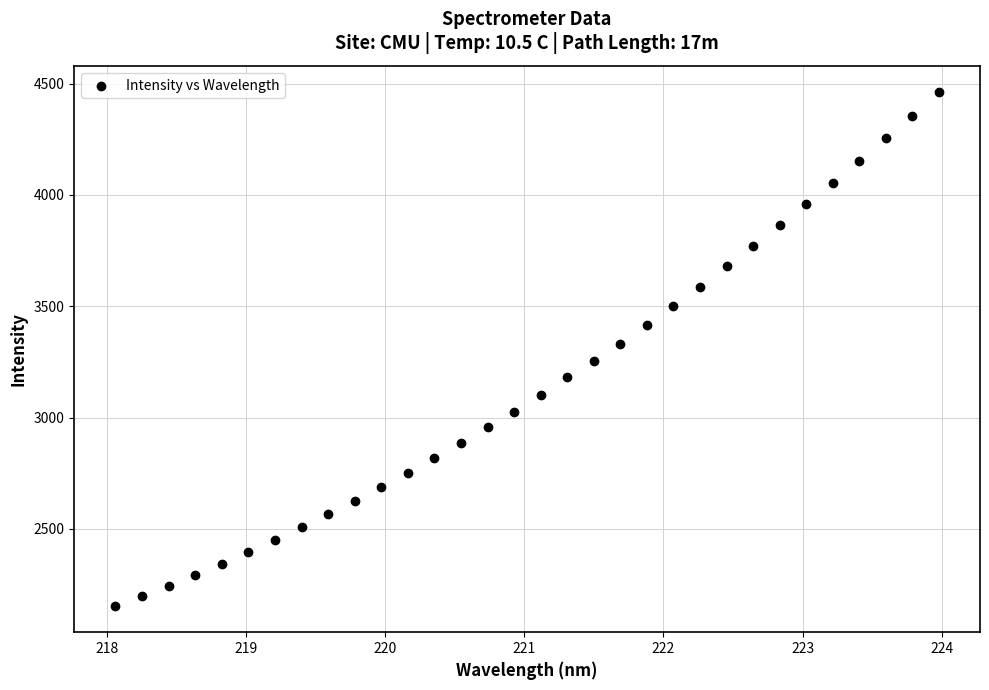

What is the range of Y values (max minus min)?

2311.5